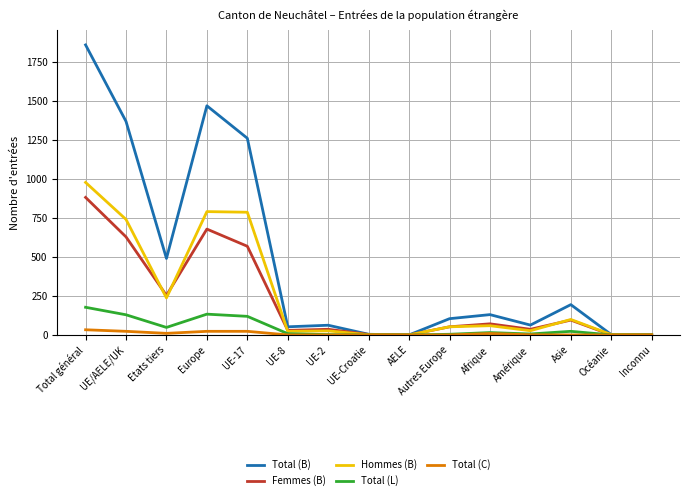

How many series are shown in this chart?

5